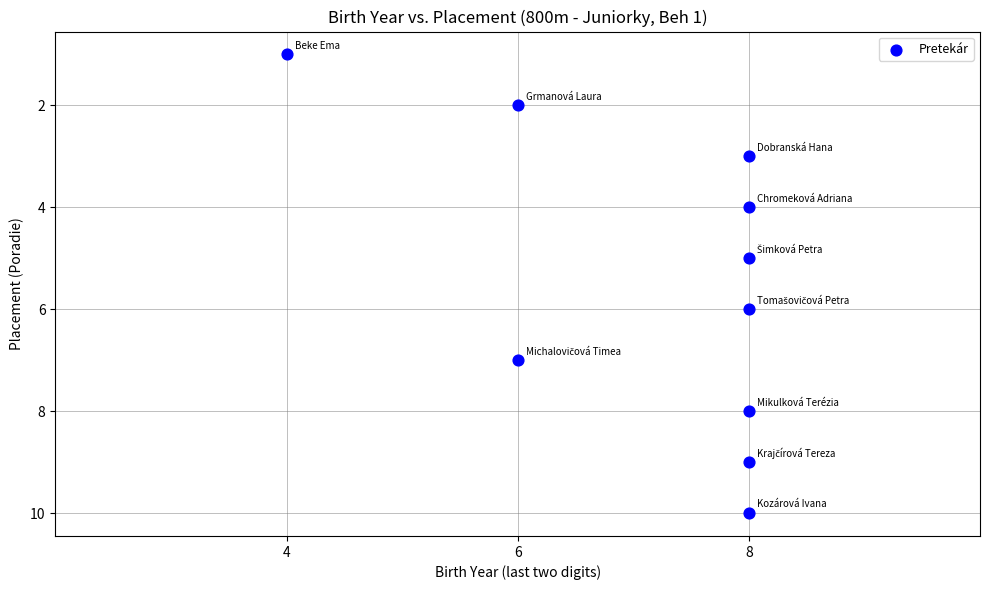

What is the range of X values (max minus min)?

4